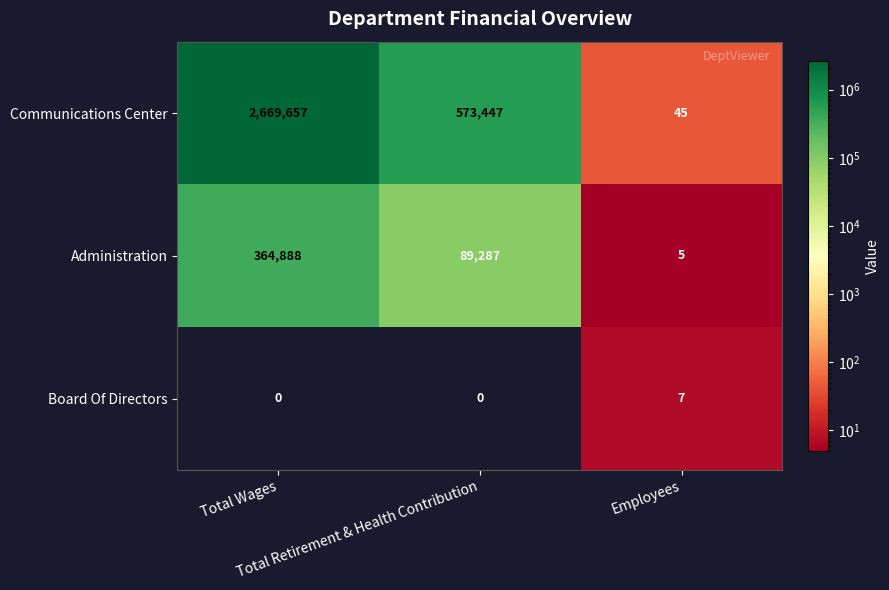

What is the spread (max minus min) of values at Total Wages?

2669657